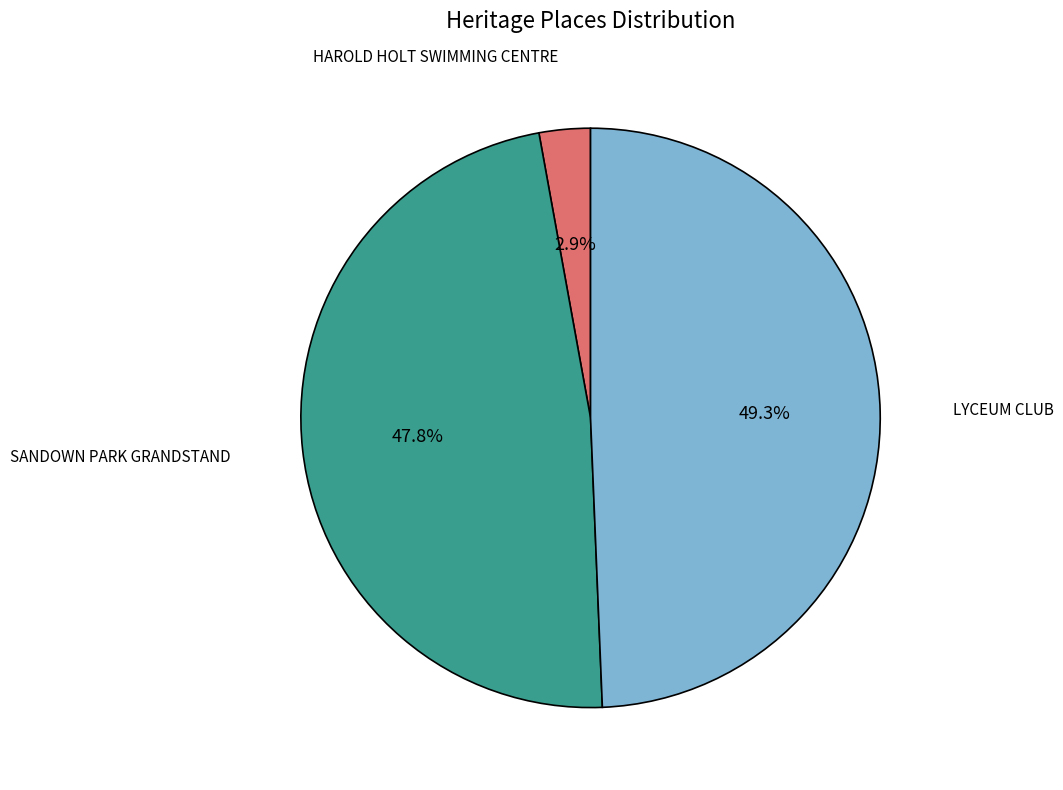

To the nearest percent, what is the average slice percentage?

33%